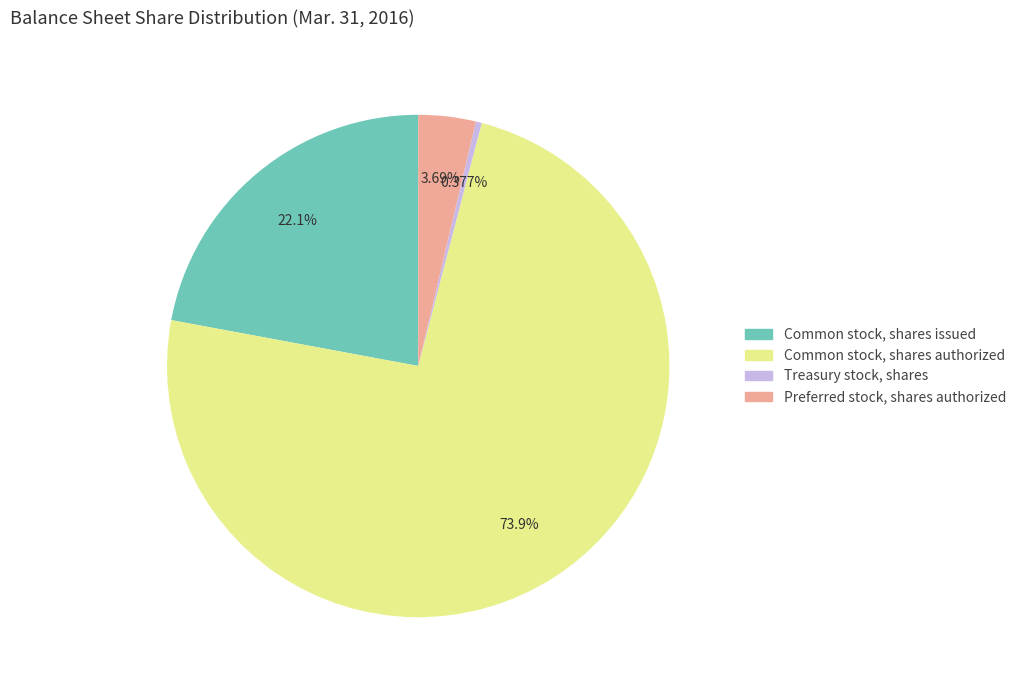

Which slice is the largest?

Common stock, shares authorized